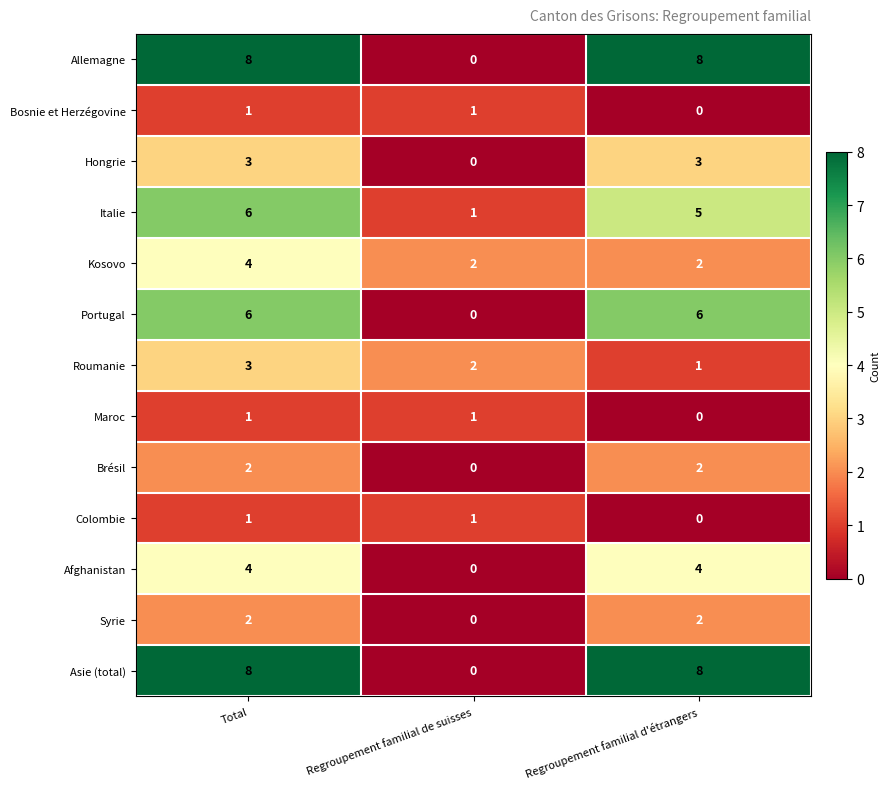

True or false: Allemagne has a value of 3 at Regroupement familial d'étrangers.

False